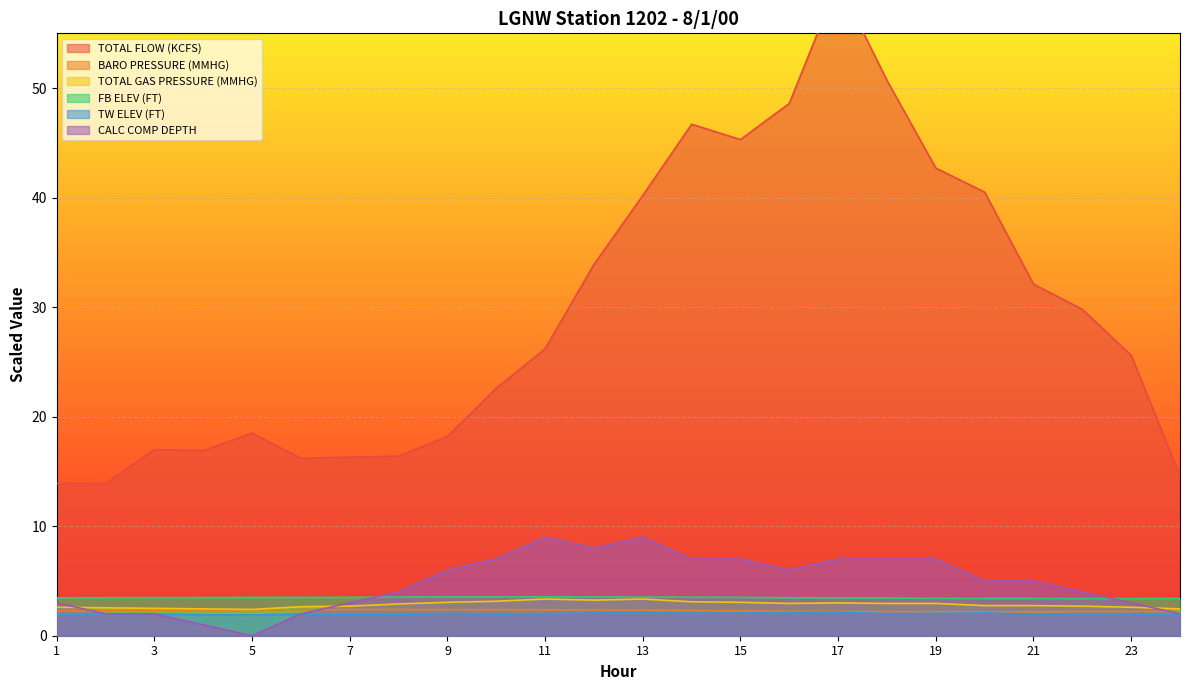

What are all the series names shown in the legend?

TOTAL FLOW (KCFS), BARO PRESSURE (MMHG), TOTAL GAS PRESSURE (MMHG), FB ELEV (FT), TW ELEV (FT), CALC COMP DEPTH